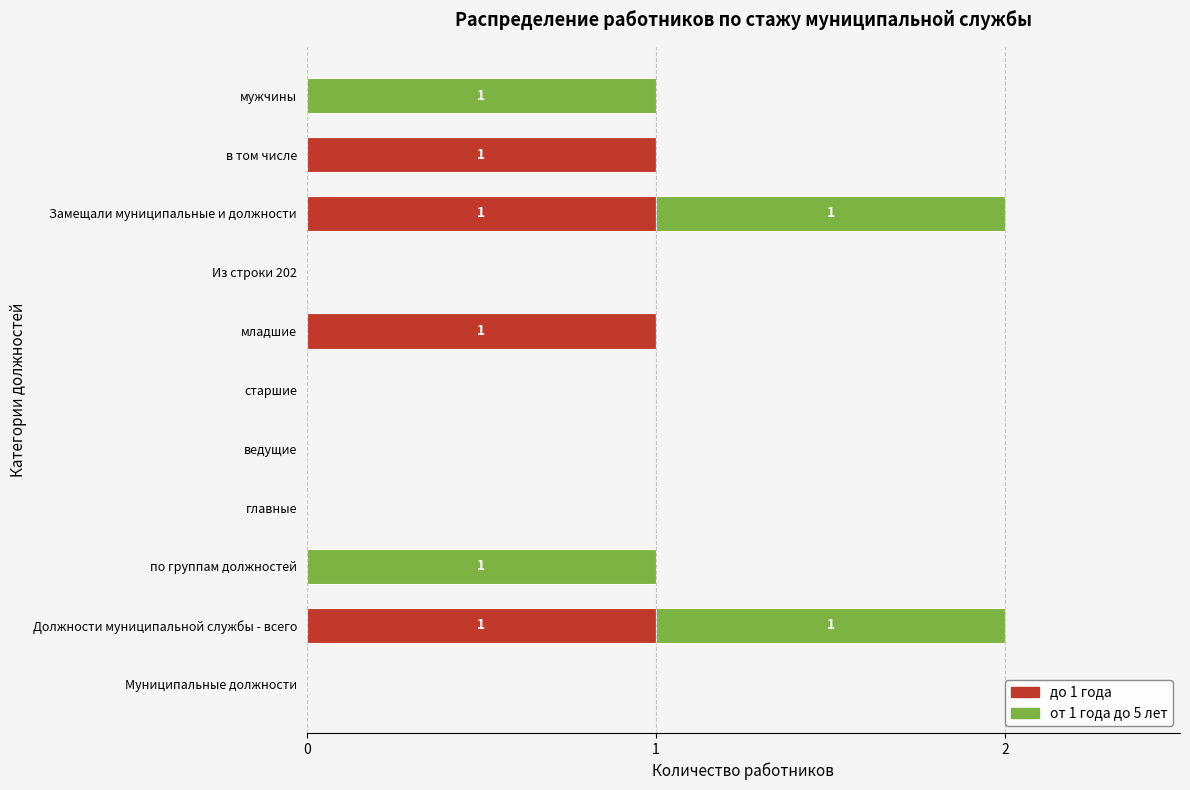

True or false: до 1 года has a value of -1 at главные.

False